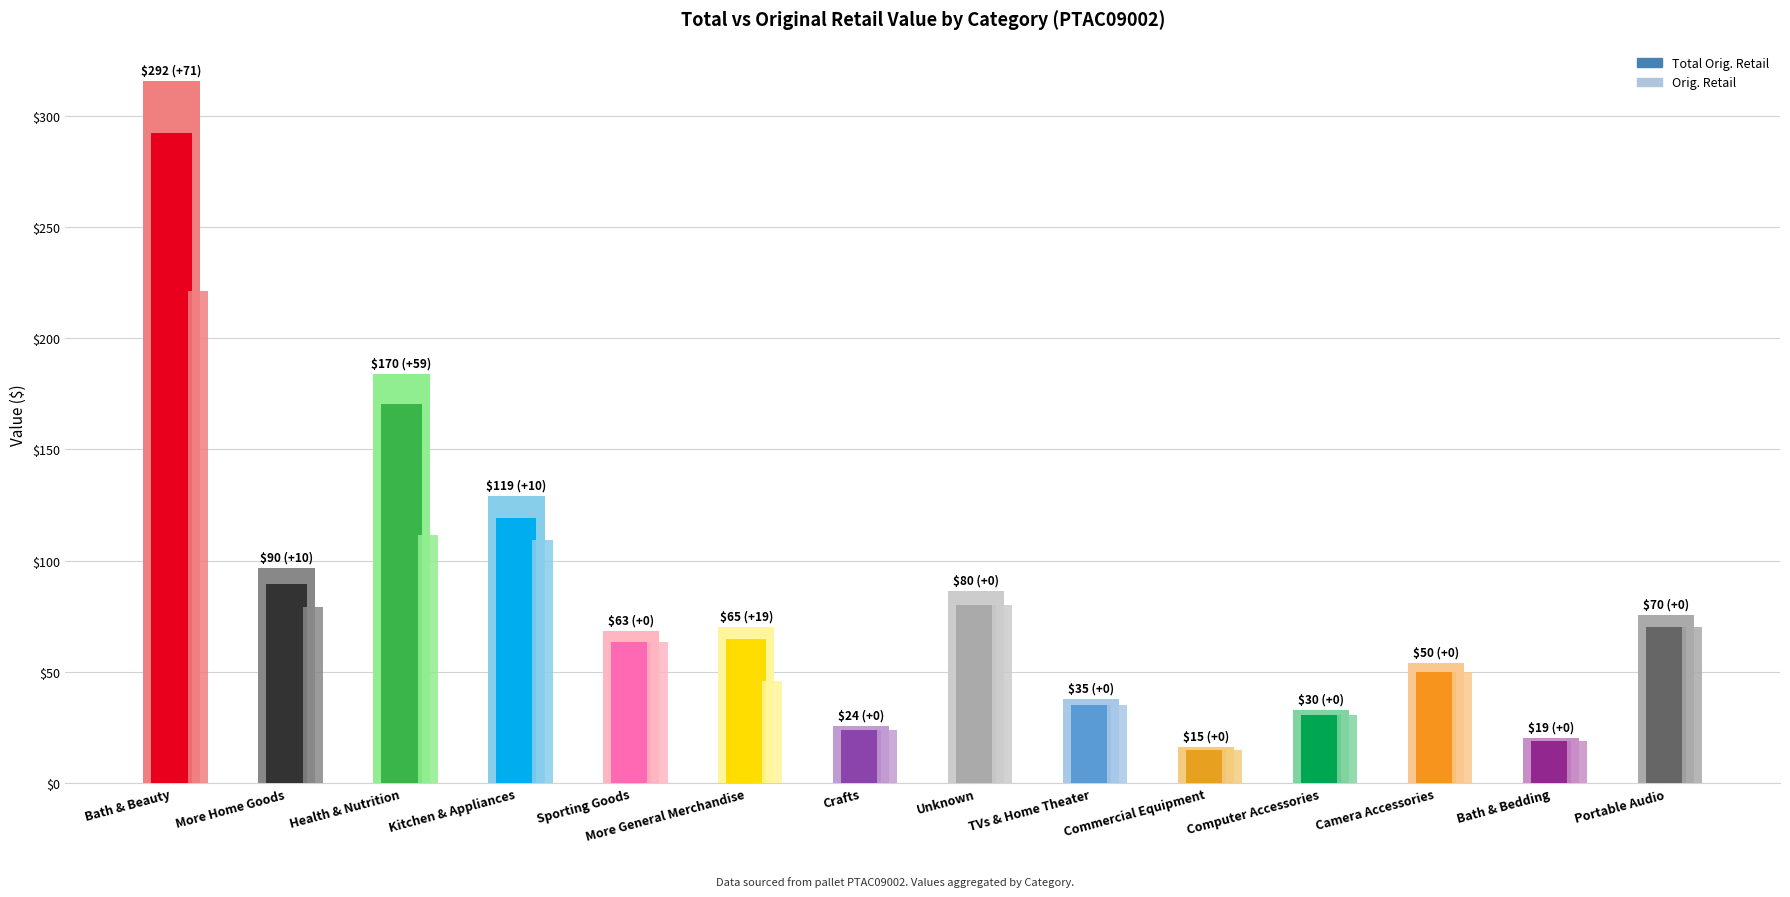

Rank the series at More General Merchandise from lowest to highest value.

Orig. Retail, Total Orig. Retail